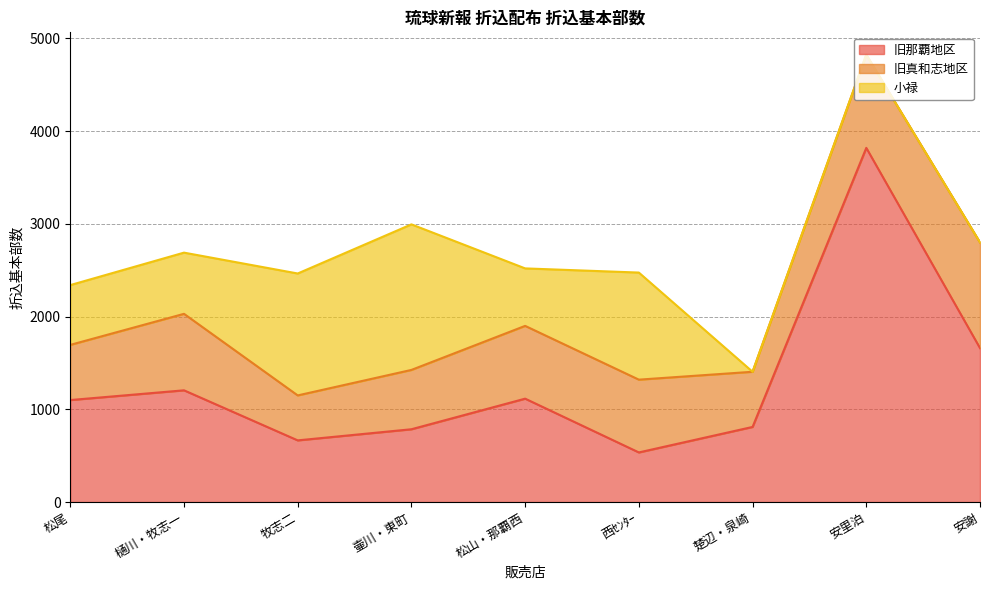

What is the total value across all series at 安謝?

2800